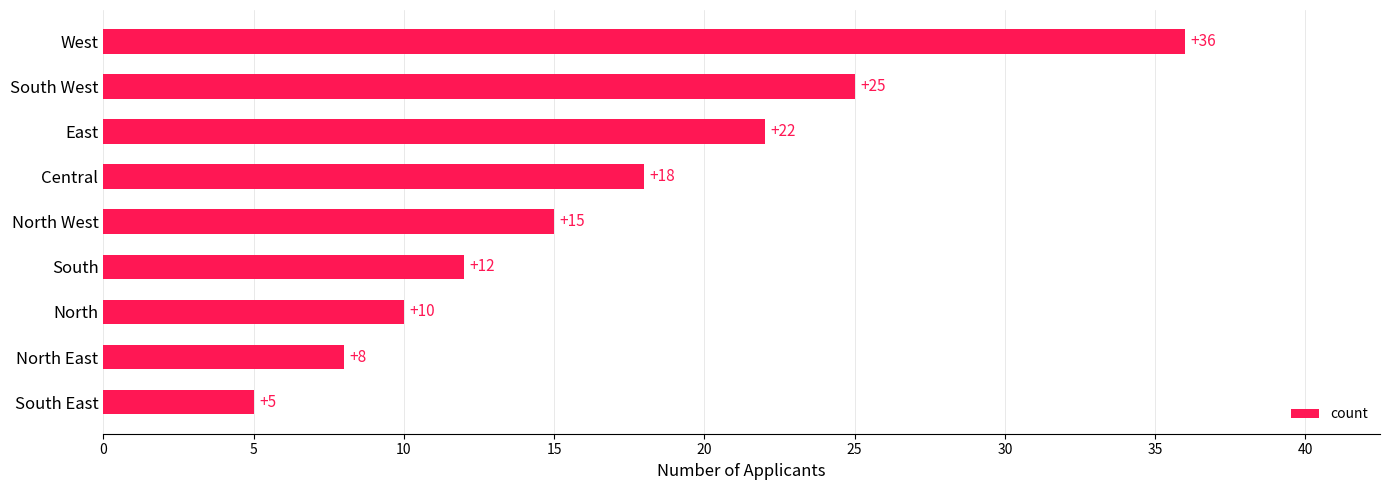

How many distinct data groups are displayed?

1